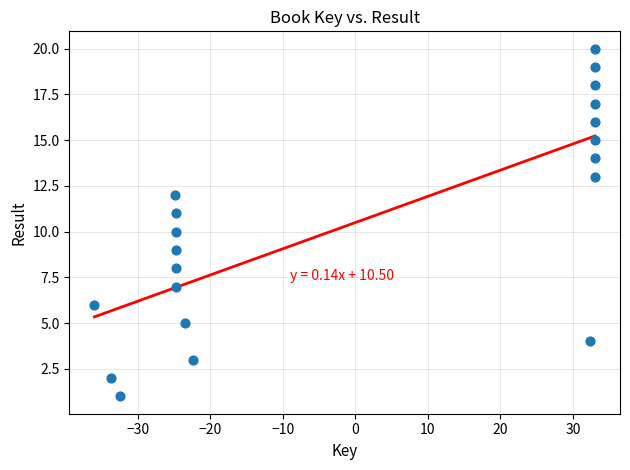

What is the range of Y values (max minus min)?

19